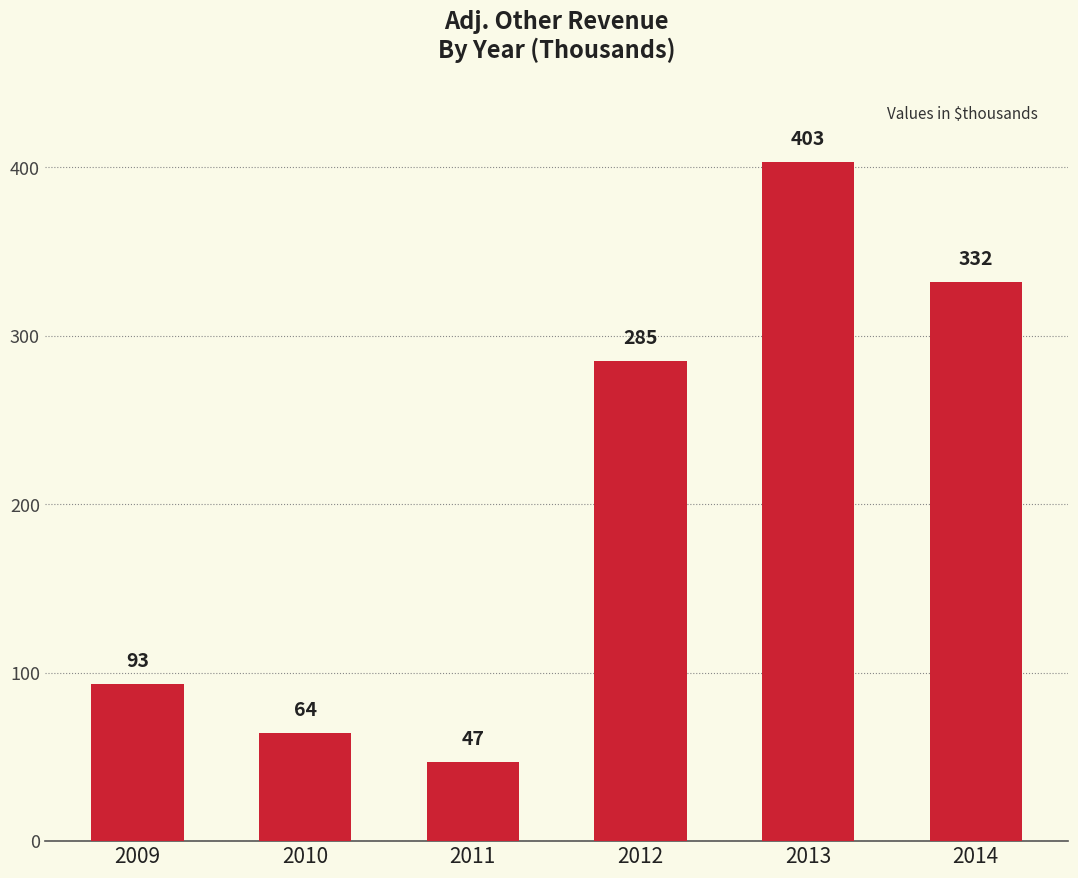

Is it true that the value at 2009 is 93?

True